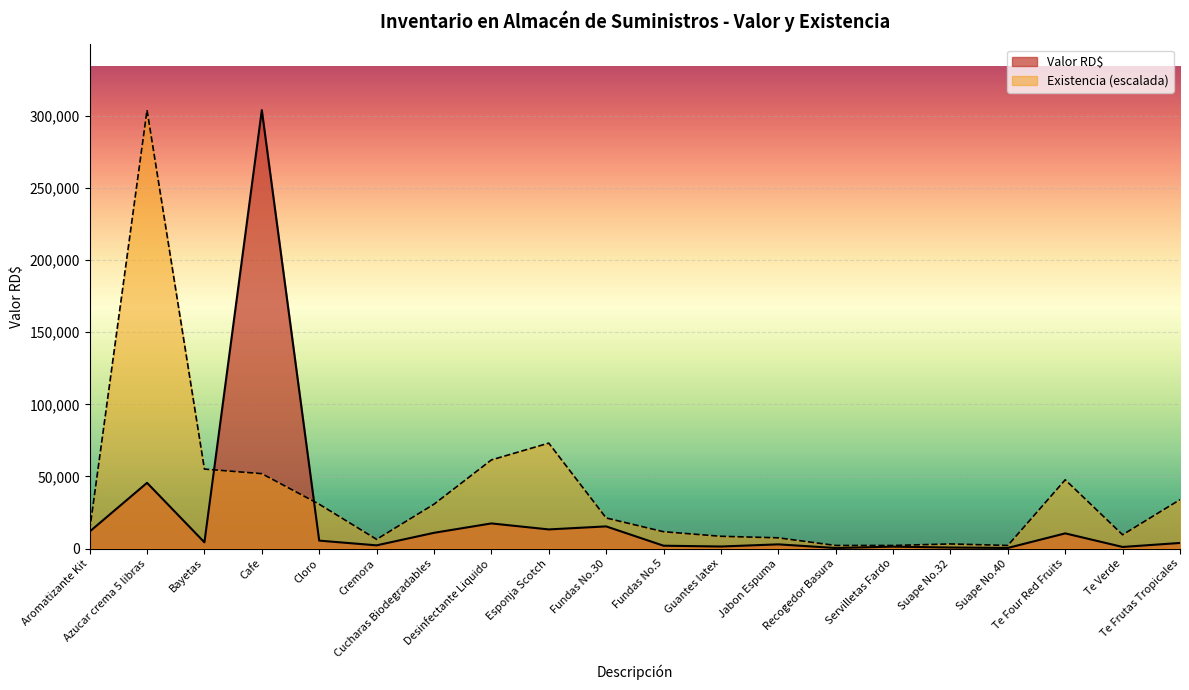

What is the total value across all series at Aromatizante Kit?

24464.6